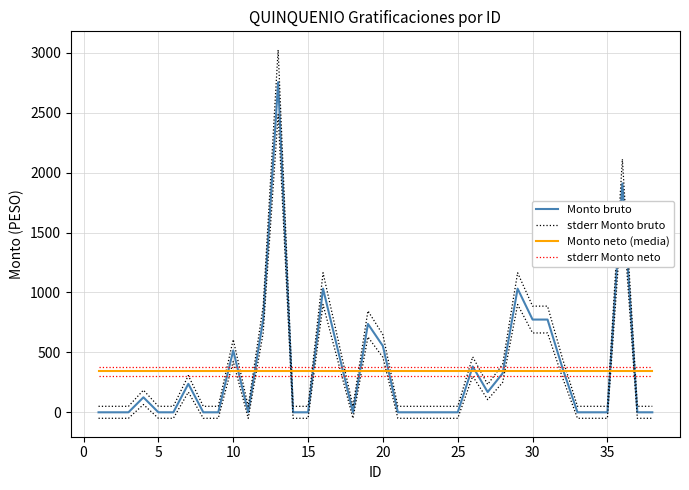

True or false: Monto neto (media) and stderr Monto bruto intersect in this chart.

True